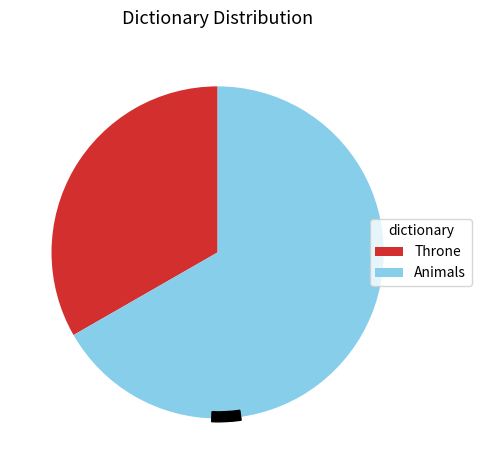

Which slice is the smallest?

Throne